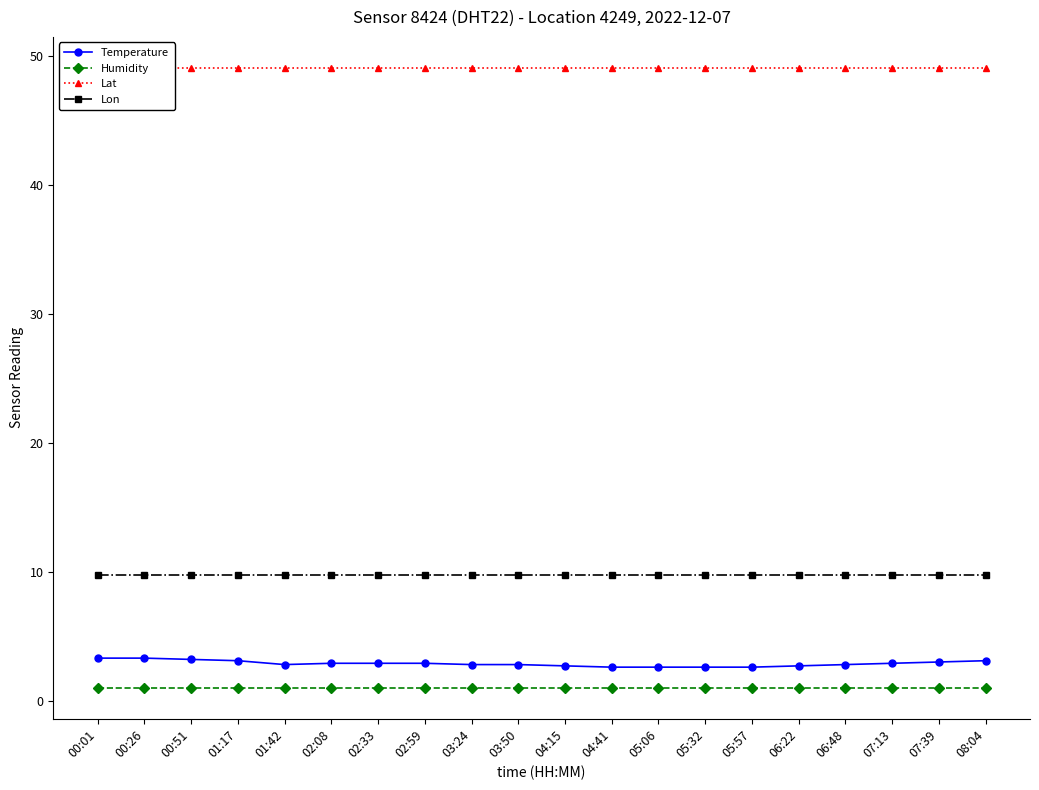

True or false: Temperature and Lat cross at least once.

False